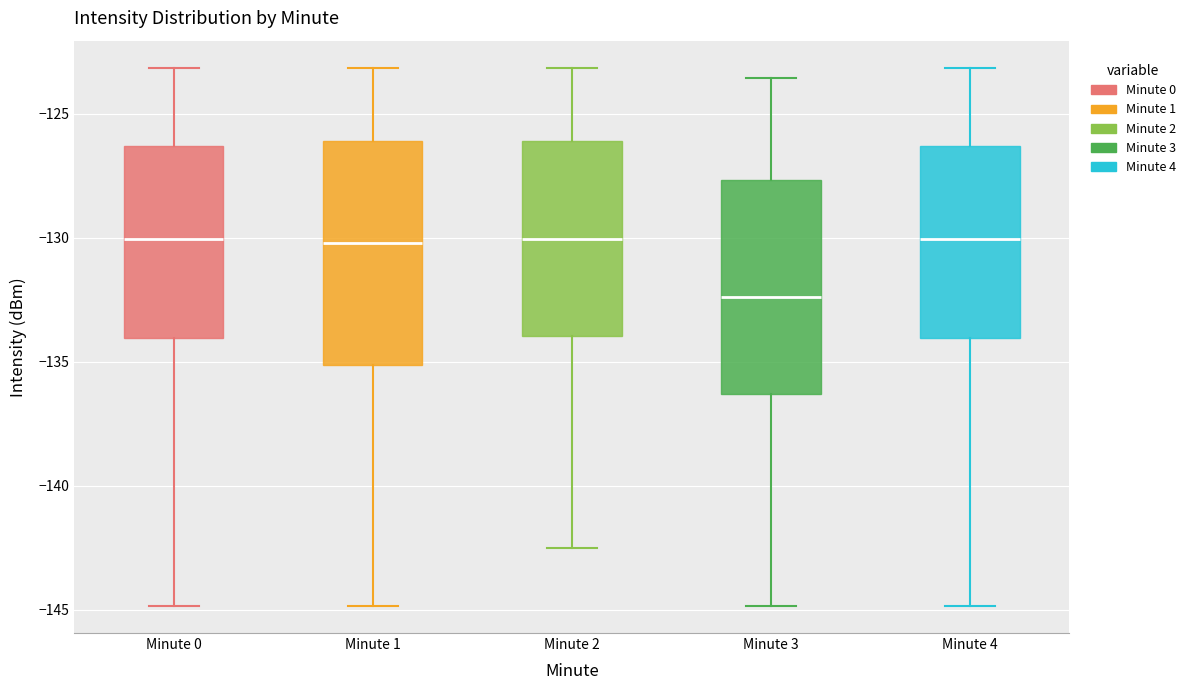

Where is the upper edge of the box for Minute 3 on the y-axis? The values are not printed on the chart, so give them approximately, as read against the axis.

-127.5